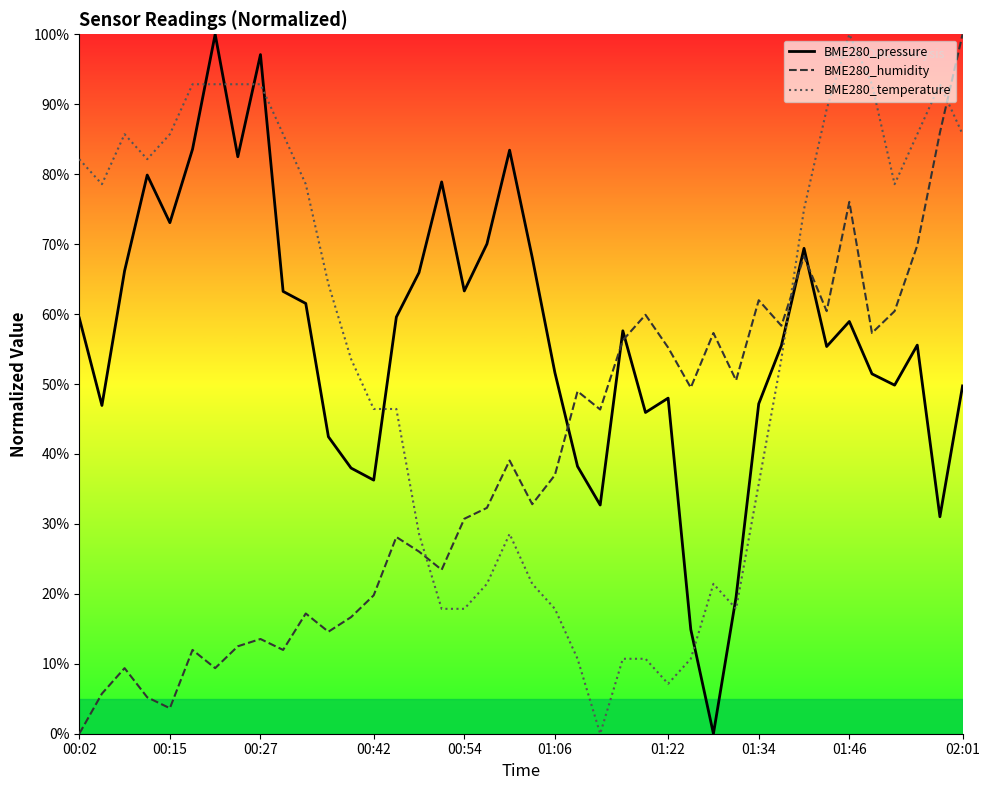

Which series has the widest spread of values?

BME280_pressure